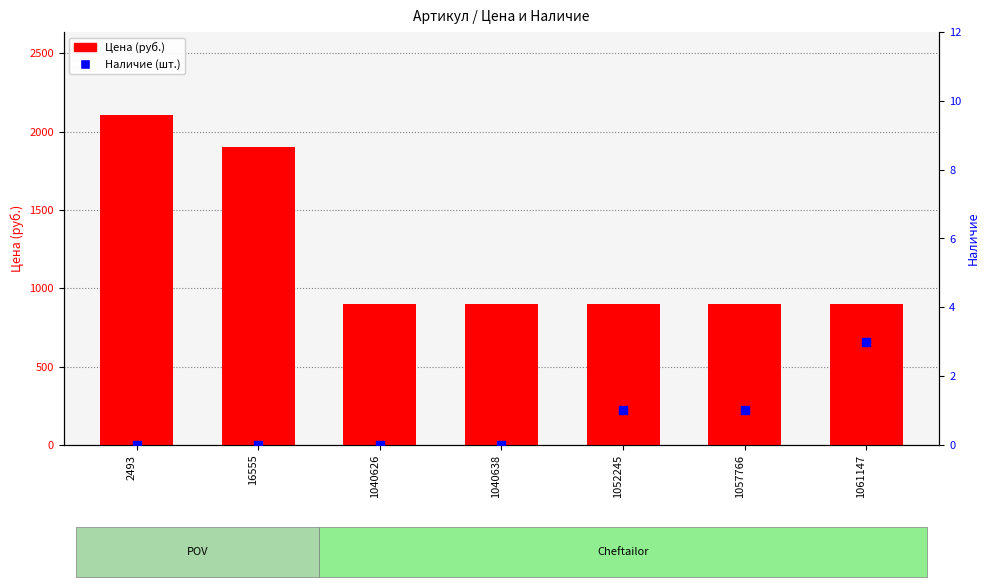

Which series has the largest Y range (max minus min)?

Цена